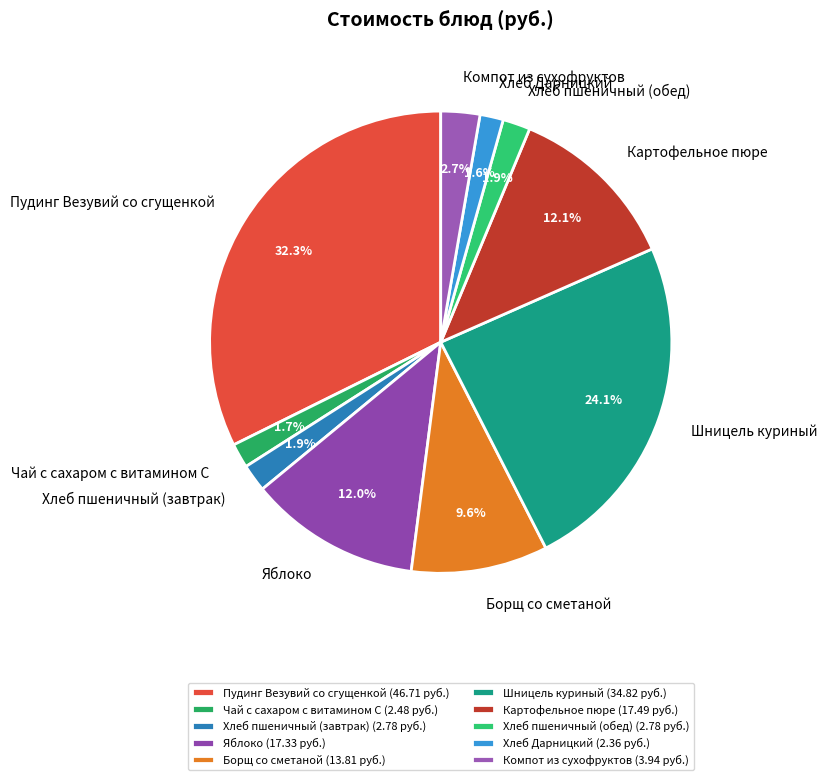

Which has a higher value, Хлеб пшеничный (обед) or Шницель куриный?

Шницель куриный